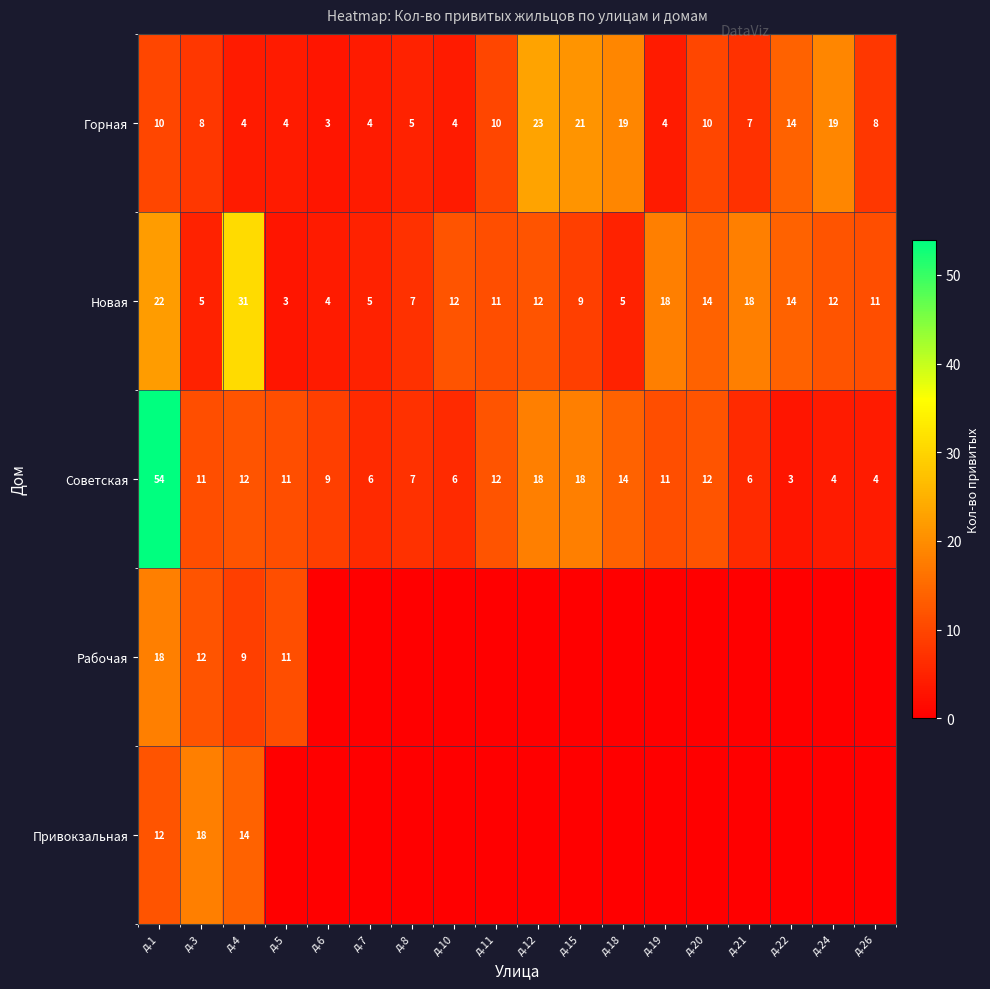

What is the approximate value of Новая at д.20, to the nearest 10?

10